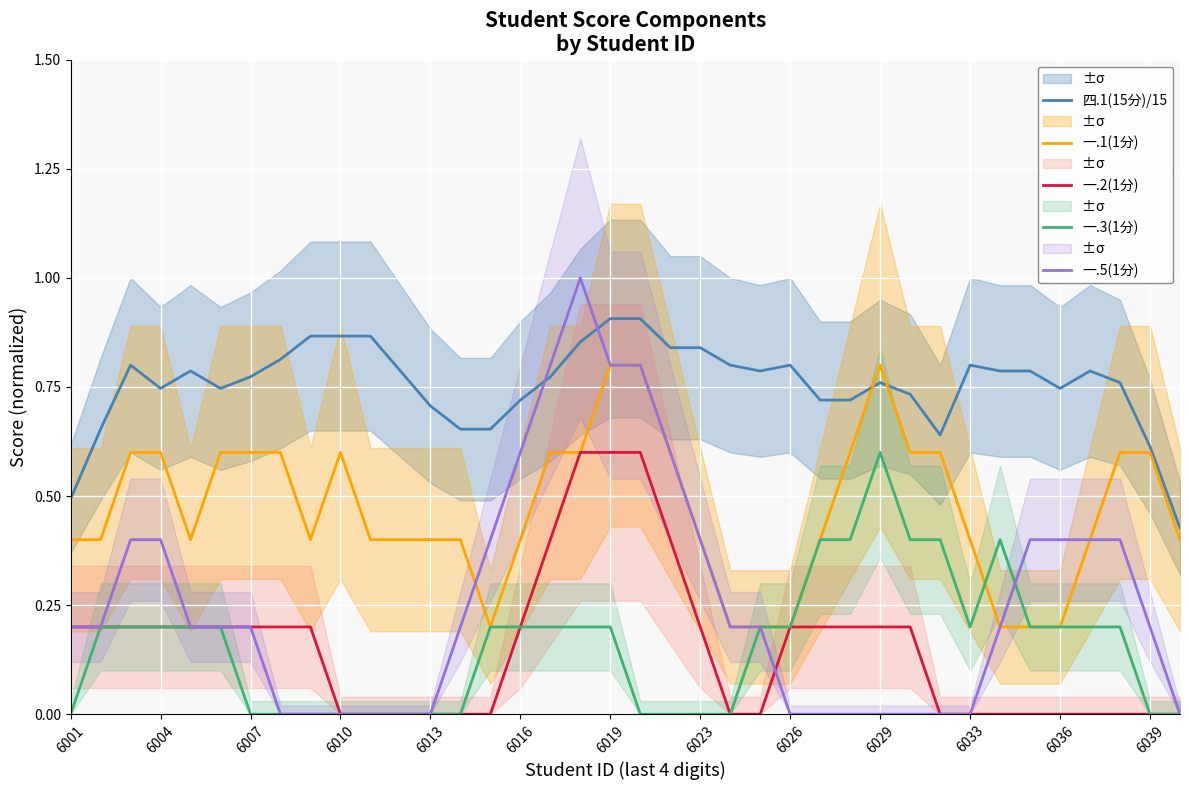

What is the maximum value for 一.5(1分)?

1.0